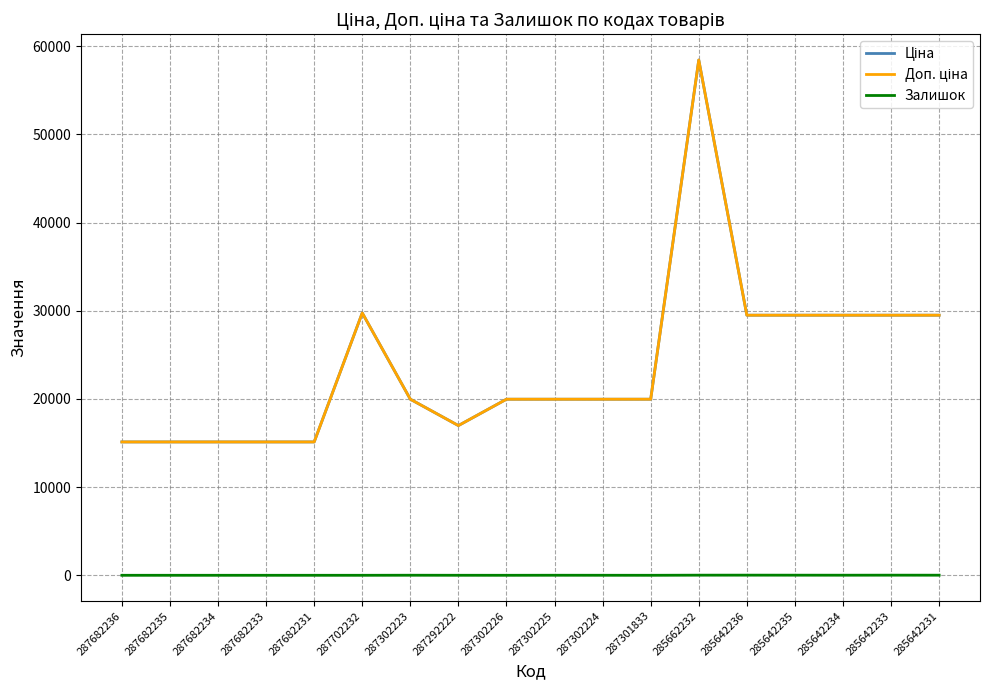

List the series in order of their peak value, highest first.

Ціна, Доп. ціна, Залишок